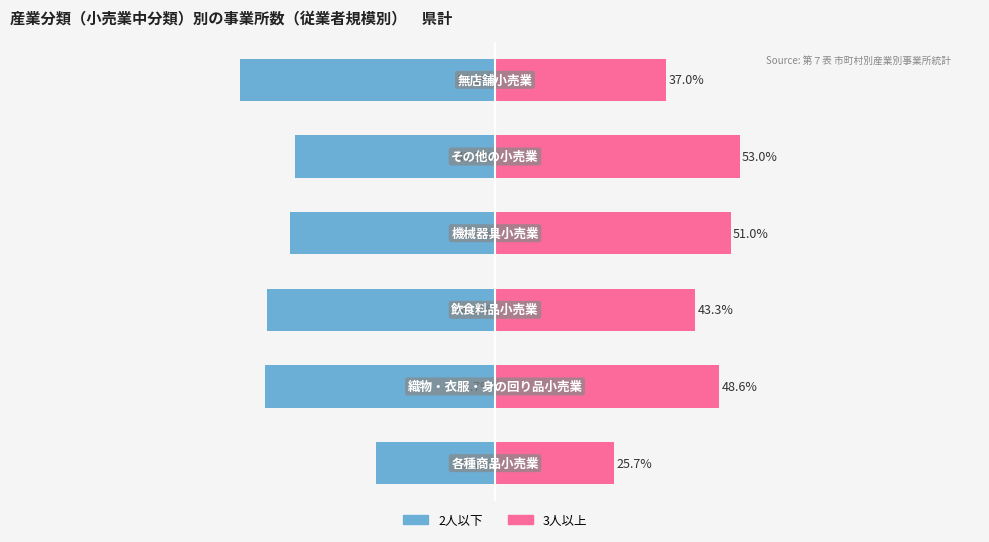

Reading left to right, extract all data points from this chart.

2人以下: -25.7	-49.7	-49.3	-44.4	-43.3	-55.2
3人以上: 25.7	48.6	43.3	51.0	53.0	37.0